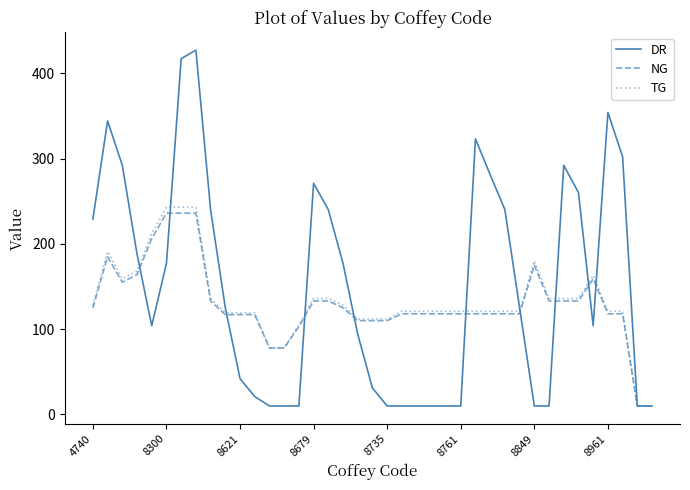

What is the smallest value displayed?

10